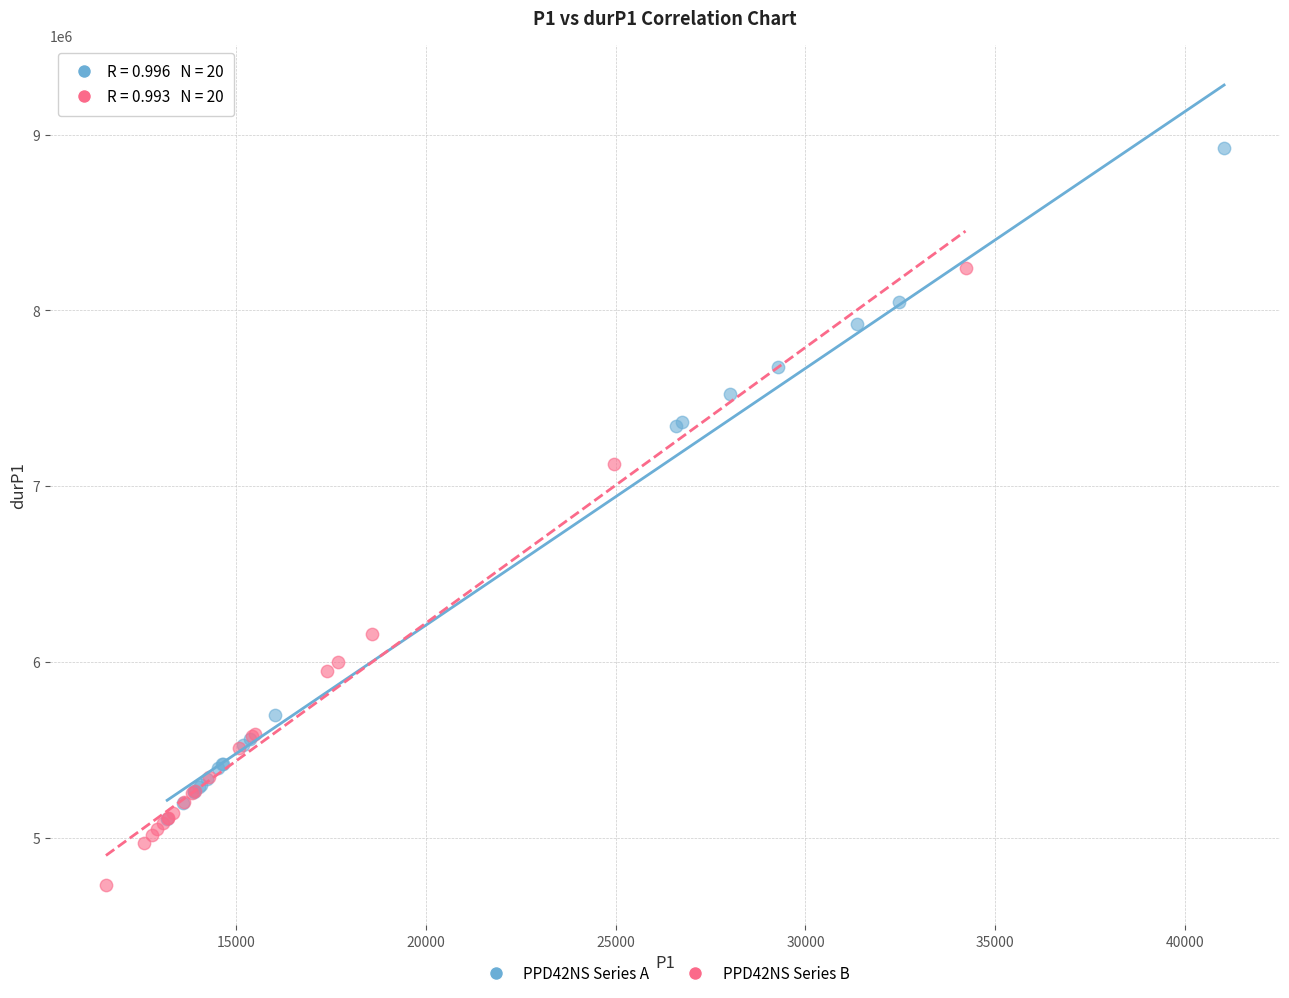

Which series has the widest spread of Y values?

PPD42NS Series A